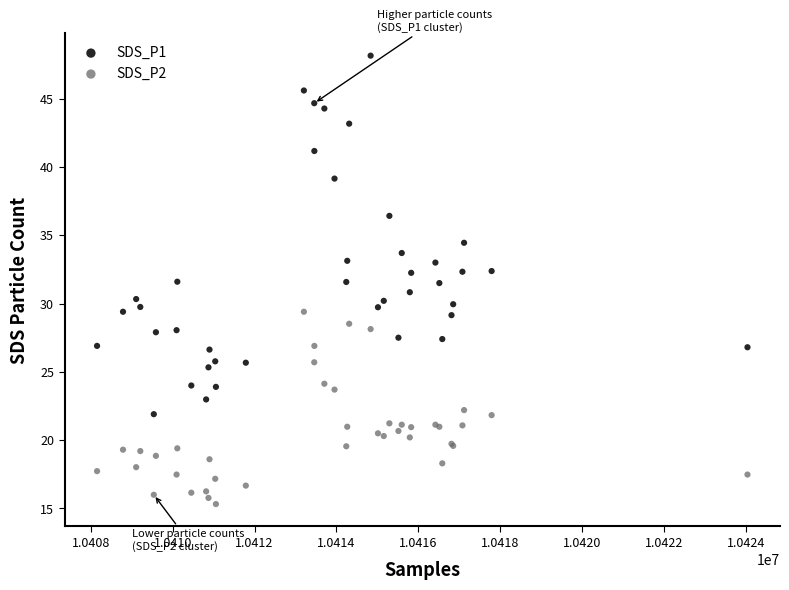

Which series contains the highest Y value?

SDS_P1